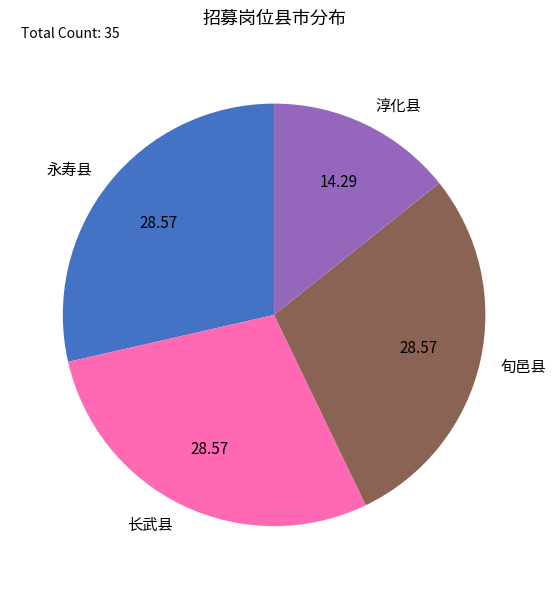

True or false: 旬邑县 accounts for 29% of the total.

True